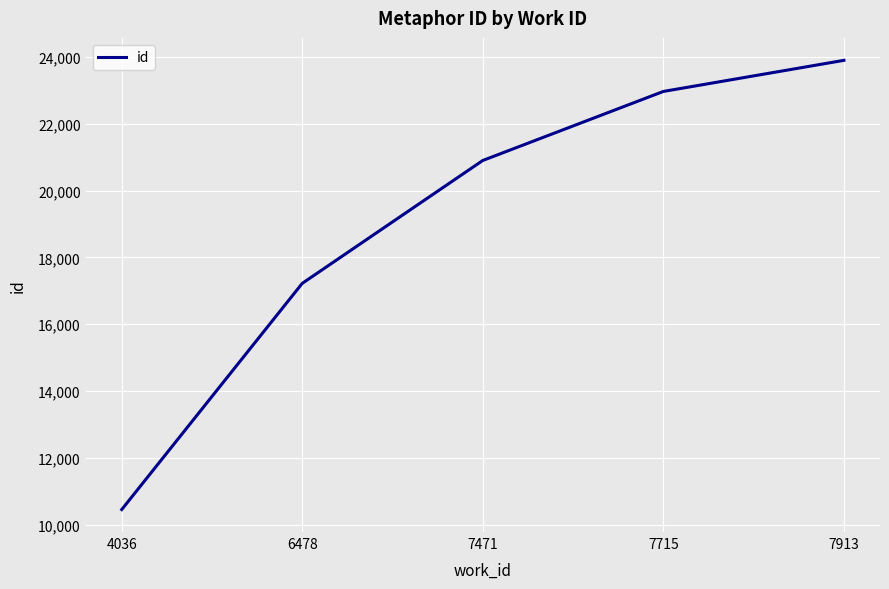

List the labels in order of value, smallest first.

4036, 6478, 7471, 7715, 7913